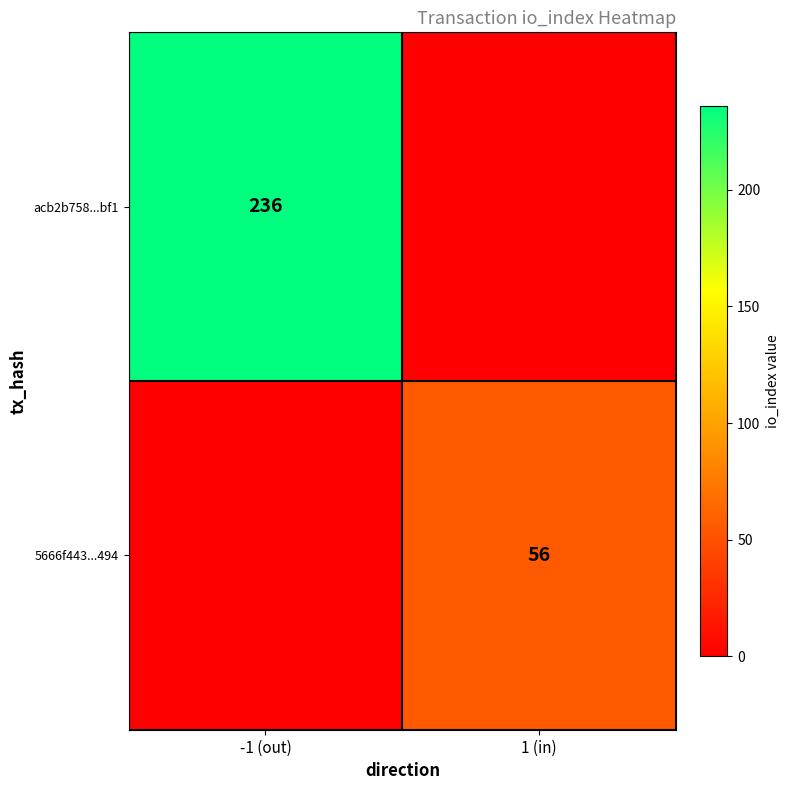

Is the value of 5666f443...494 at 1 (in) greater than the value of acb2b758...bf1 at -1 (out)?

No